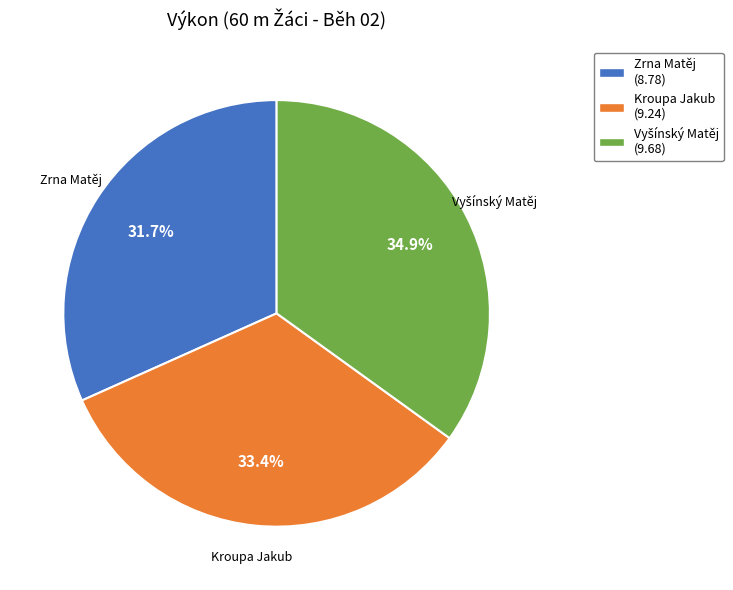

What percentage is NOT represented by Zrna Matěj (8.78)?

68.3%